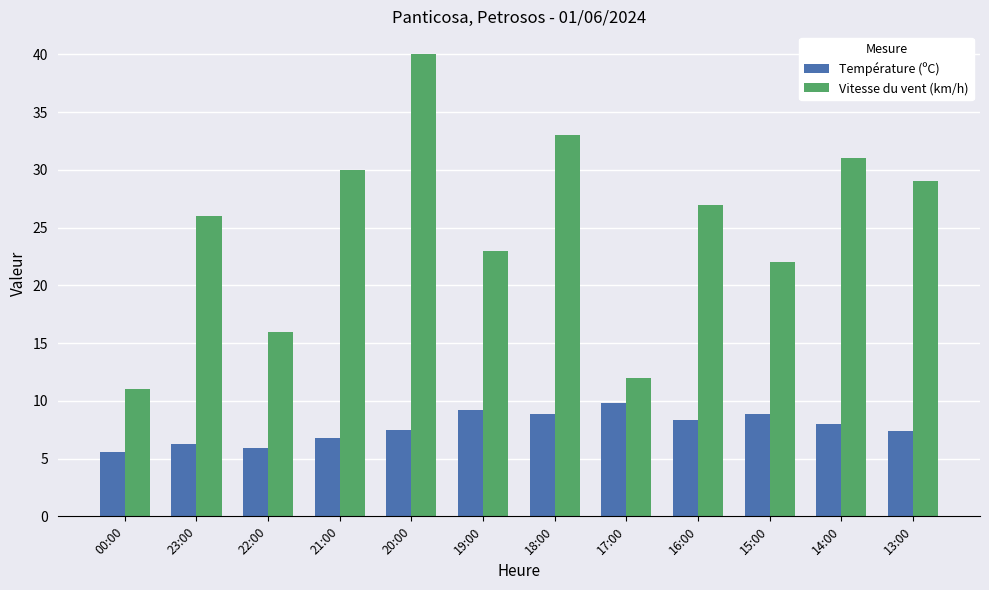

What is the sum of the Vitesse du vent (km/h) values at 23:00 and 21:00?

56.0